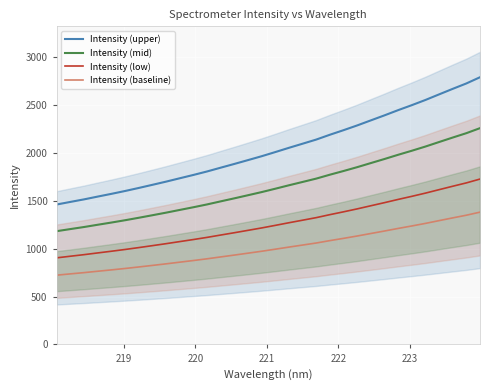

True or false: Intensity (baseline) and Intensity (upper) intersect in this chart.

False